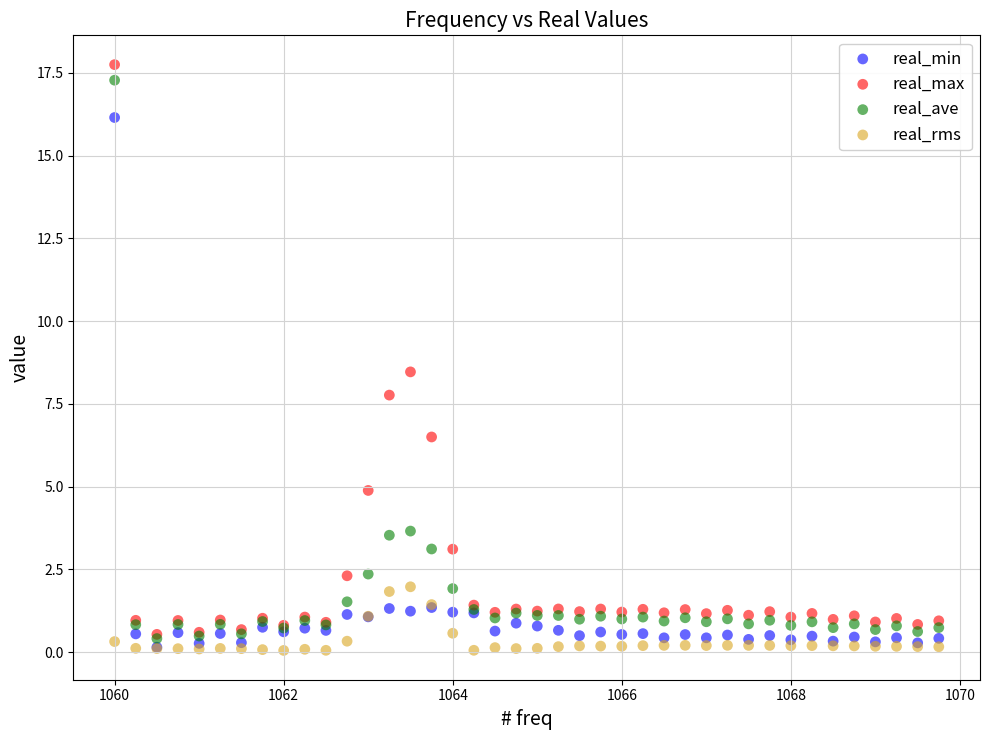

Which series reaches the maximum Y coordinate?

real_max